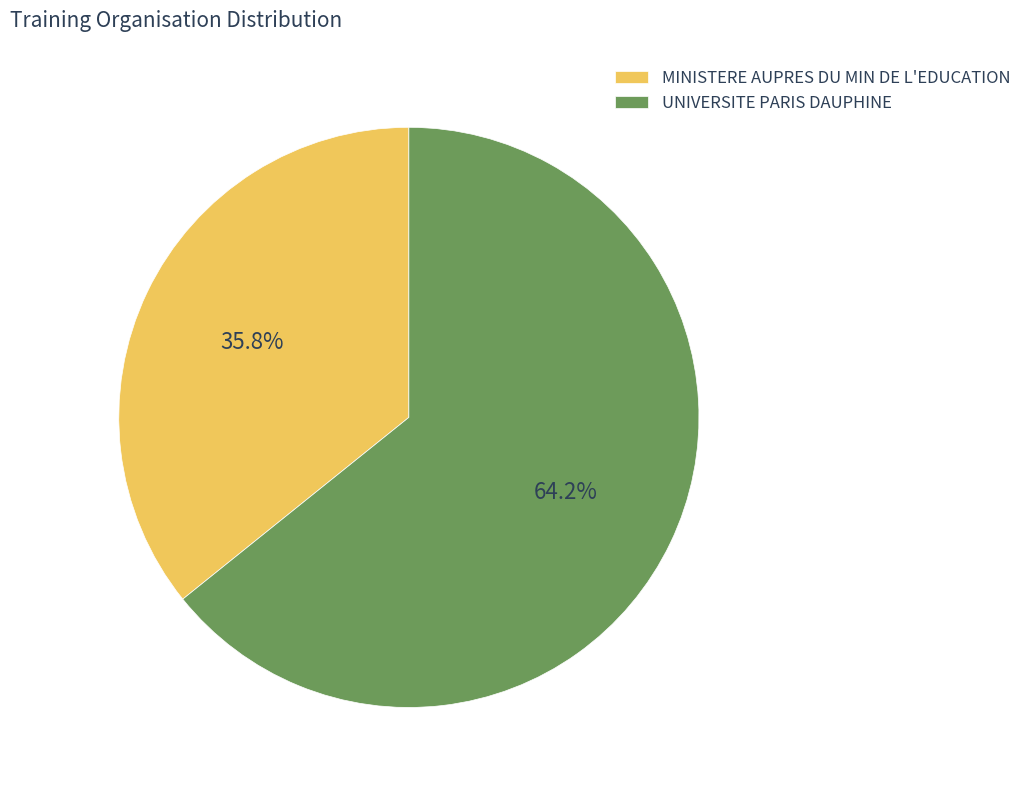

The UNIVERSITE PARIS DAUPHINE slice represents 54% of the pie. True or false?

False